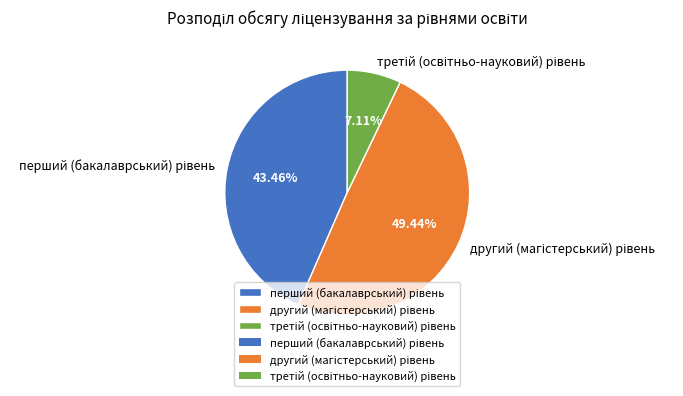

Does any single category account for the majority?

No